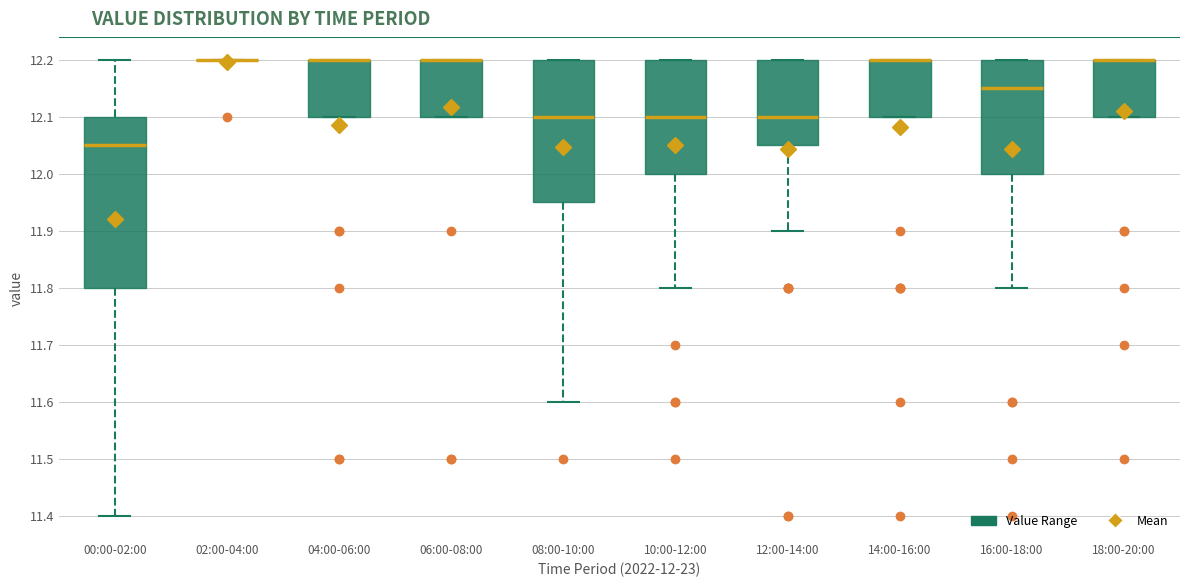

Where does the lower whisker of the box for 10:00-12:00 end on the y-axis? The values are not printed on the chart, so give them approximately, as read against the axis.

11.80